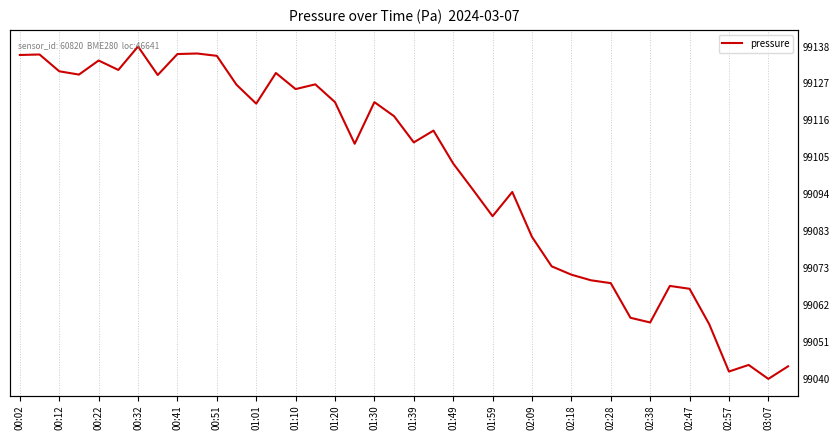

What is the average value?

99100.3